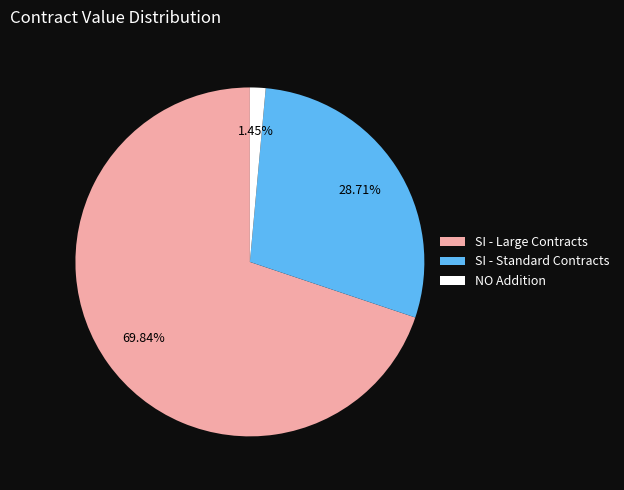

Rank the categories by value from lowest to highest.

NO Addition, SI - Standard Contracts, SI - Large Contracts